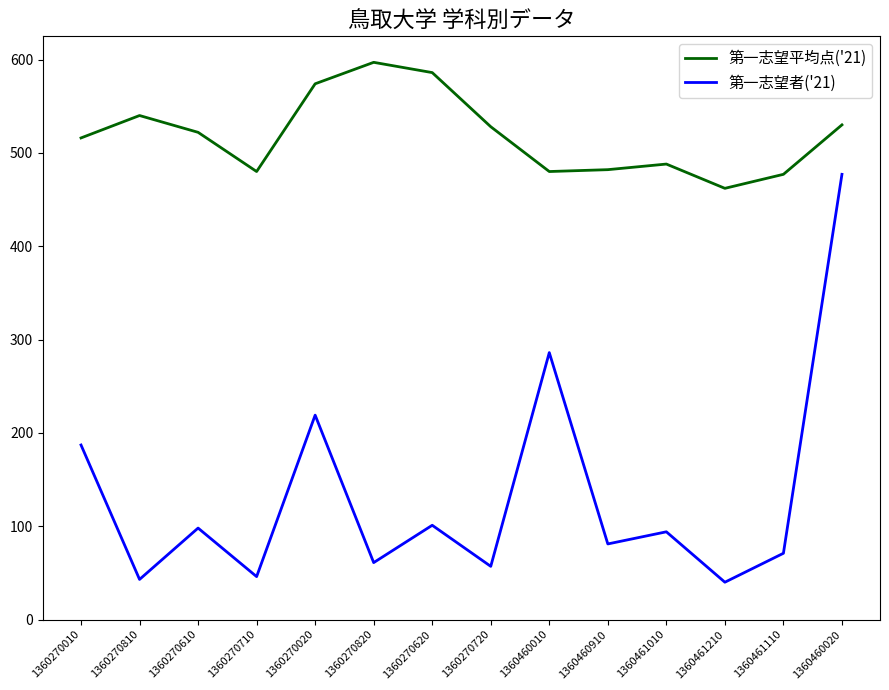

Count the number of categories in the chart.

14